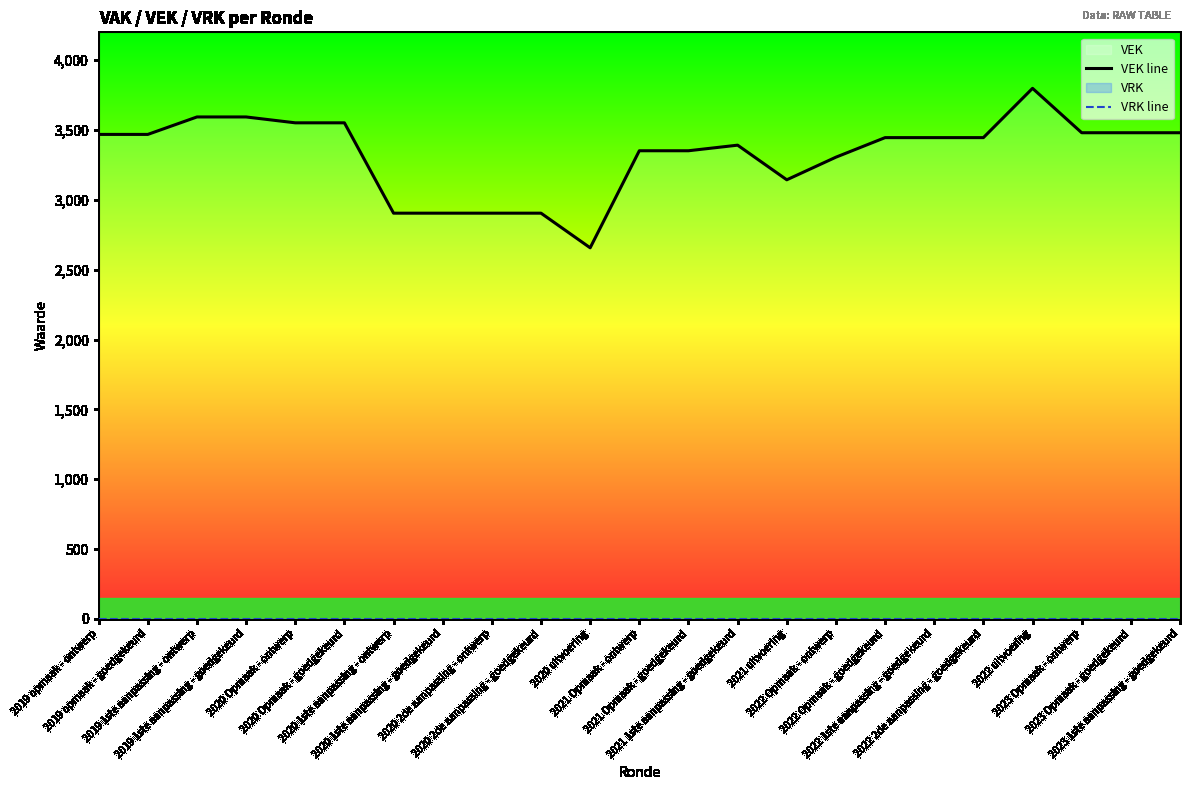

True or false: VRK line and VEK line cross at least once.

False